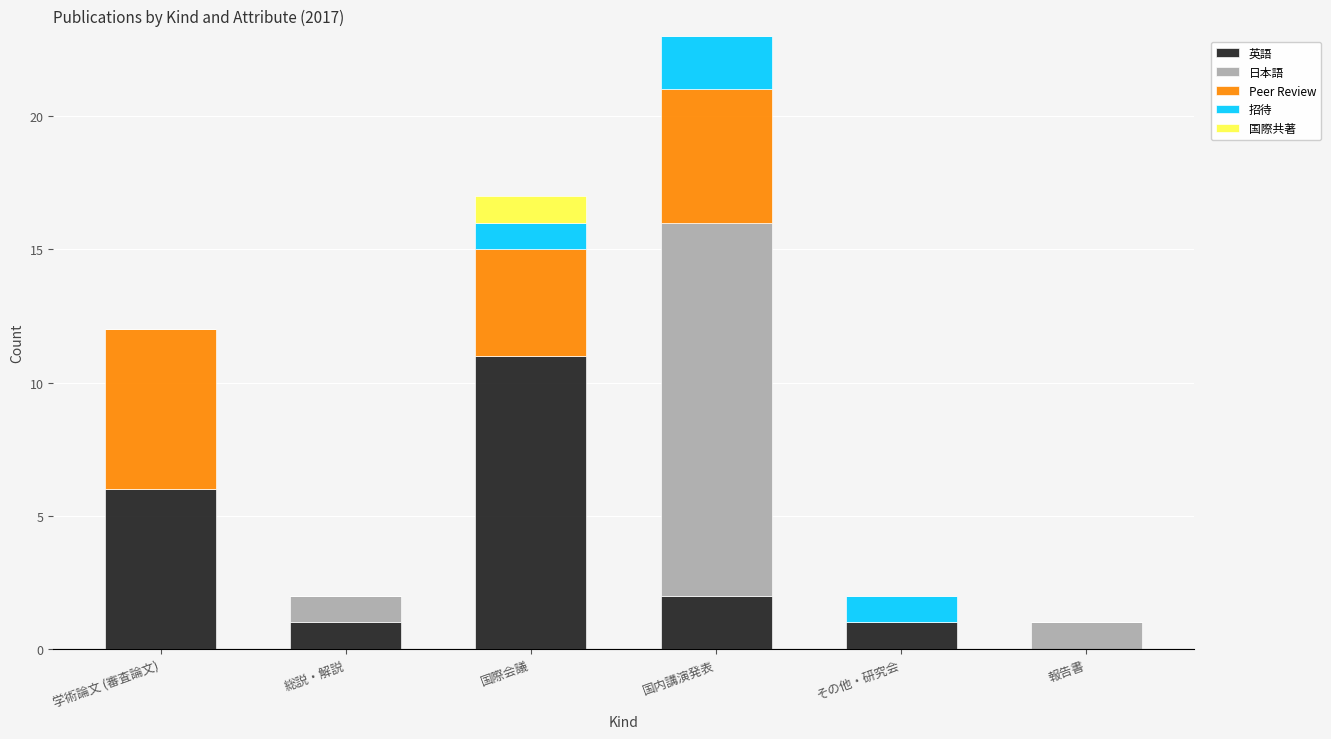

Is it true that 英語 equals 0 at その他・研究会?

False